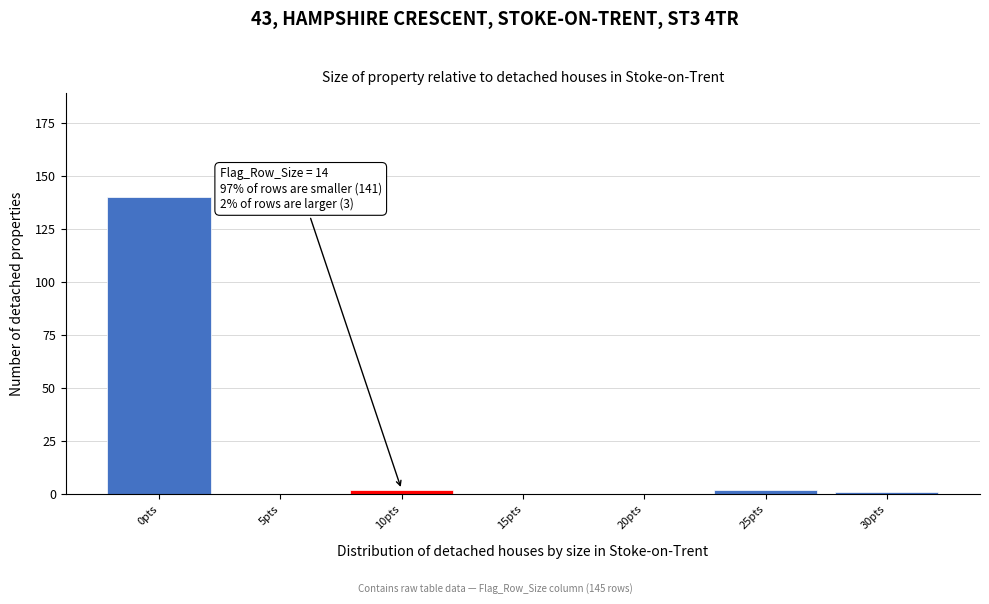

Reading left to right, extract all data points from this chart.

0pts=140	5pts=0	10pts=2	15pts=0	20pts=0	25pts=2	30pts=1